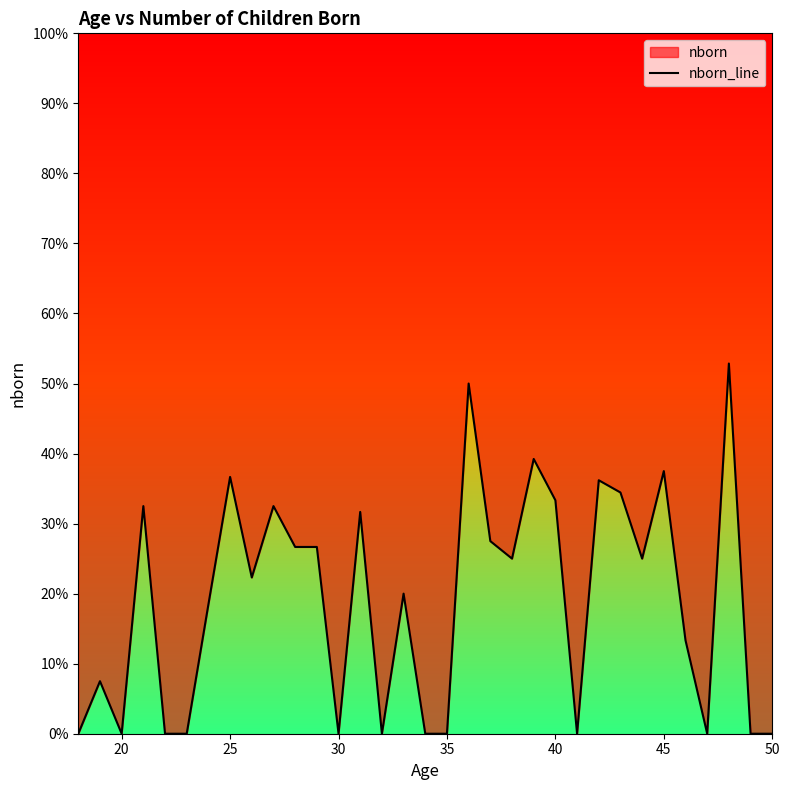

Reading left to right, what are all the values shown in this chart?

0.0	0.8	0.0	3.2	0.0	0.0	1.8	3.7	2.2	3.2	2.7	2.7	0.0	3.2	0.0	2.0	0.0	0.0	5.0	2.8	2.5	3.9	3.3	0.0	3.6	3.4	2.5	3.8	1.3	0.0	5.3	0.0	0.0